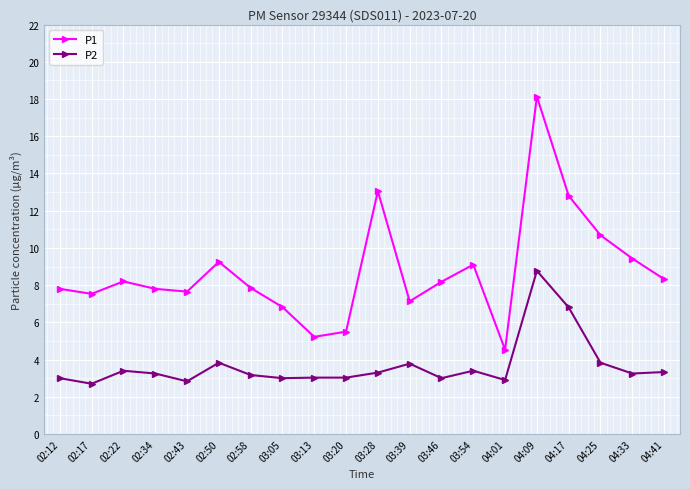

What is the spread (max minus min) of values at 03:13?

2.2